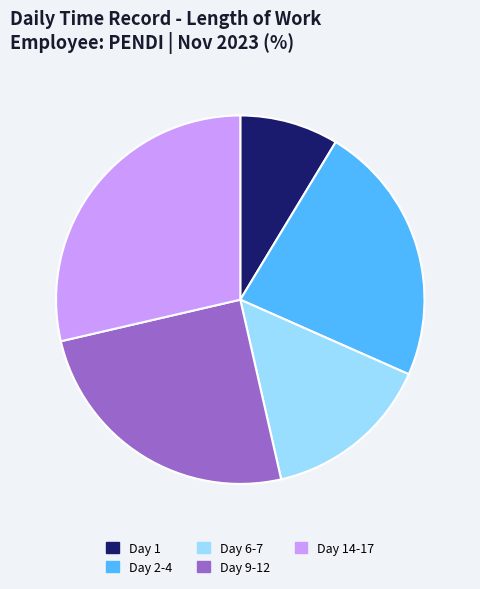

Is there a majority slice in this chart?

No